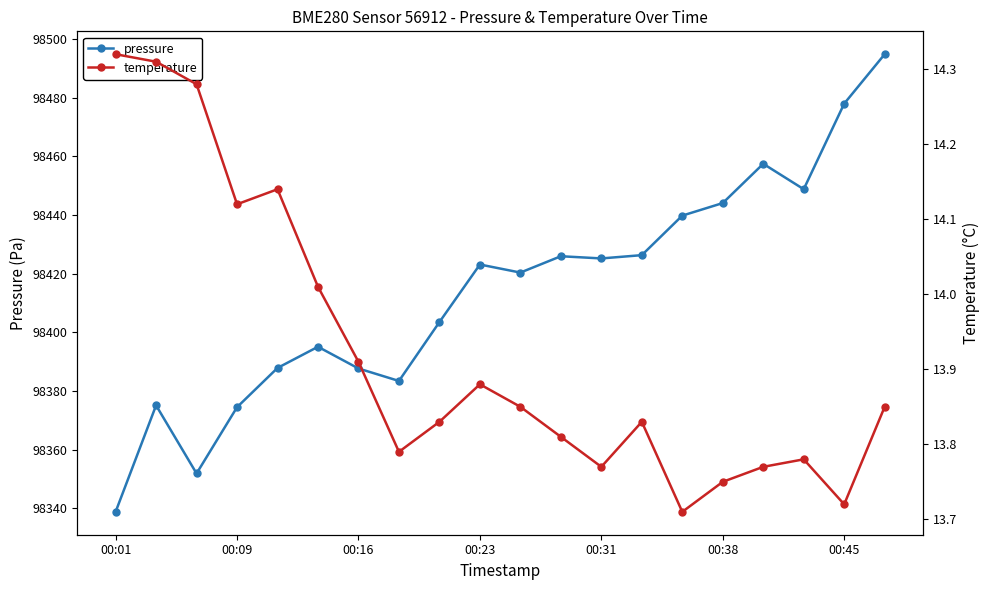

What is the maximum value shown in the chart?

98494.8